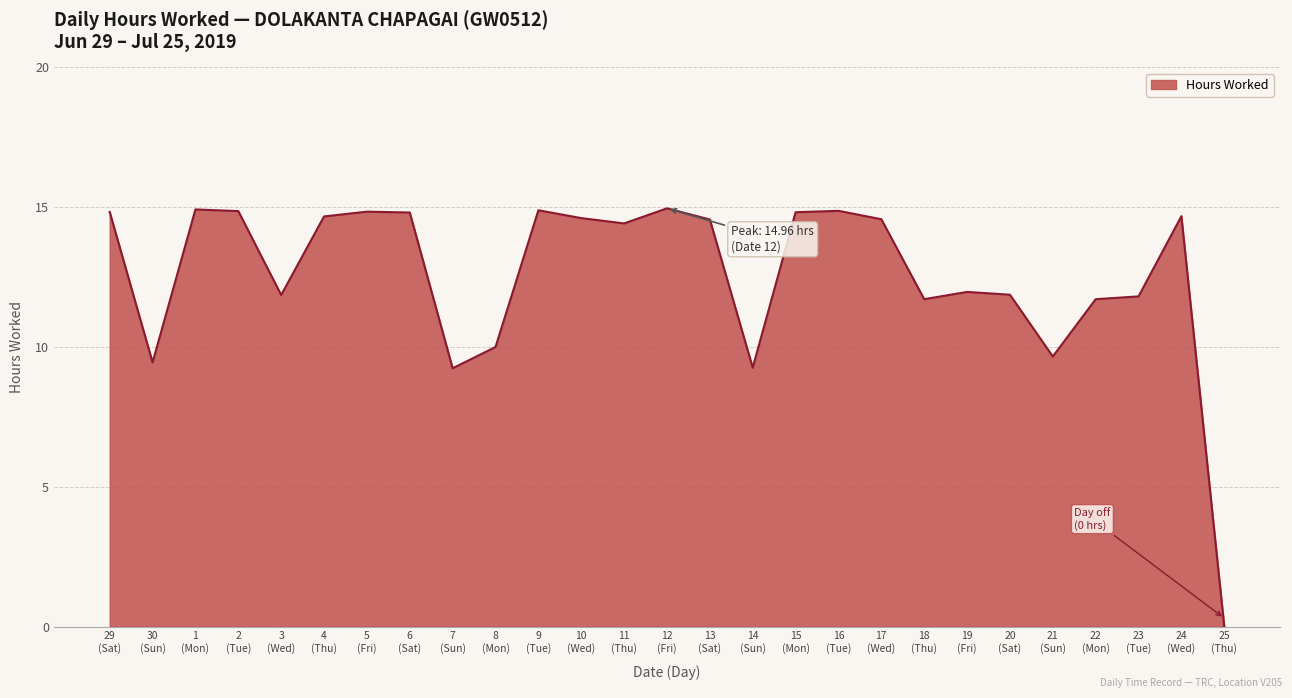

What is the maximum value shown in the chart?

15.0